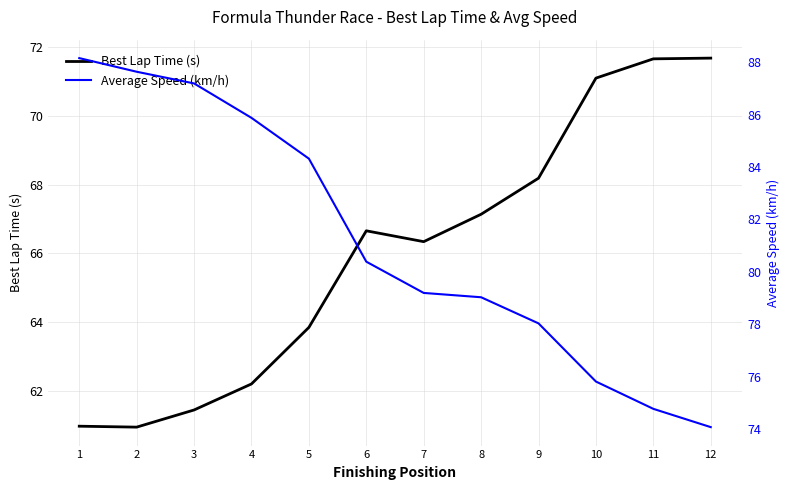

What are all the series names shown in the legend?

Best Lap Time (s), Average Speed (km/h)